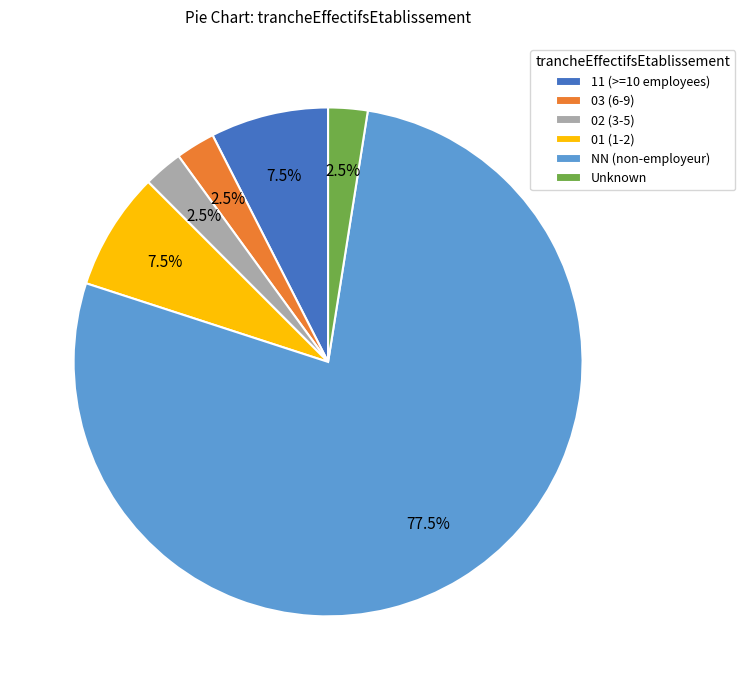

Is the sum of 11 (>=10 employees) and NN (non-employeur) greater than half?

Yes